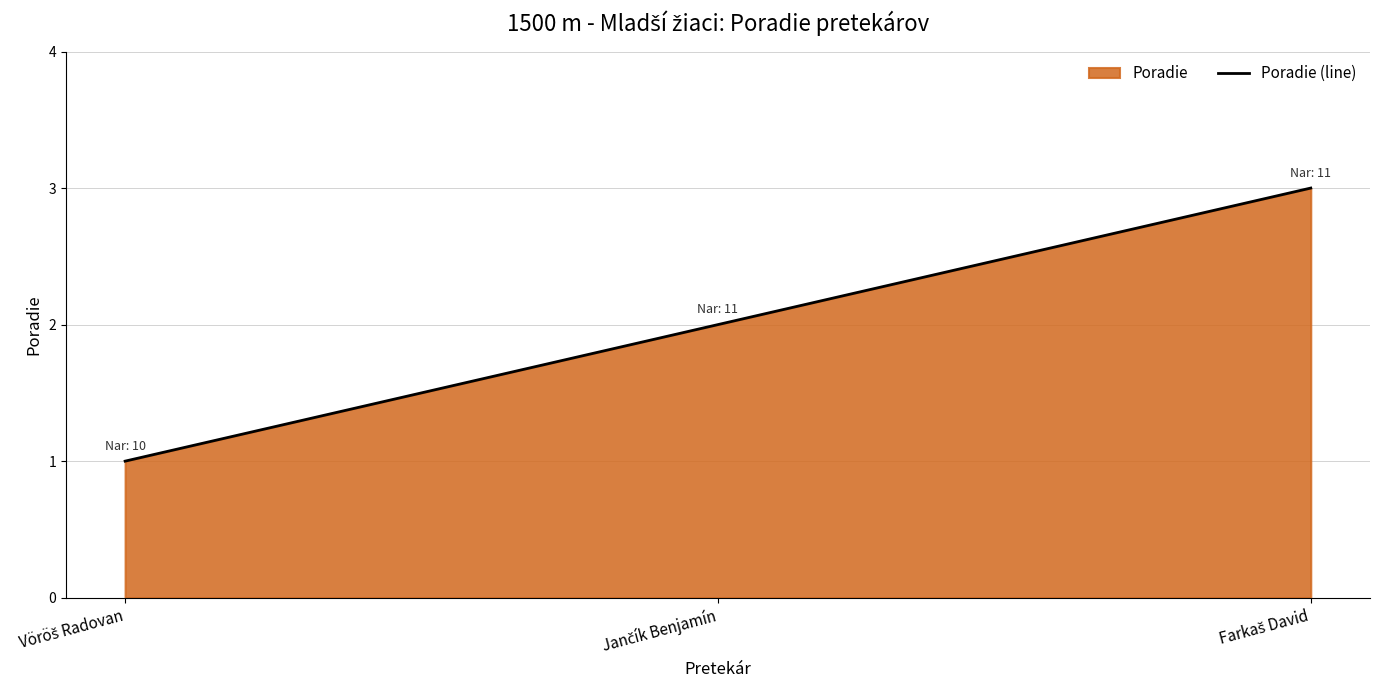

What is the sum of all values?

6